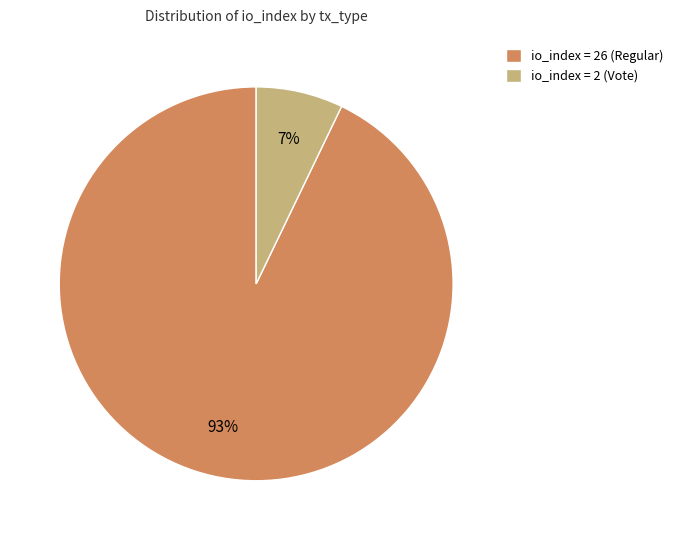

Is it true that io_index = 26 (Regular) is 99% of the pie?

False